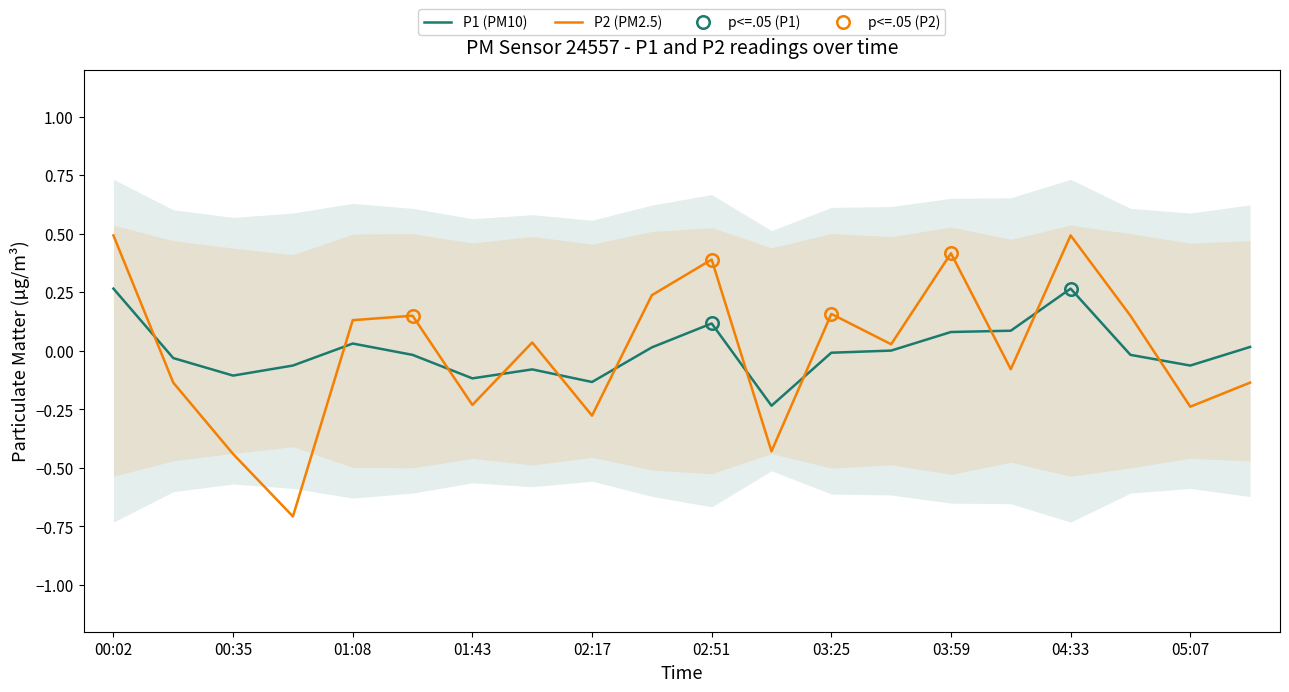

Is this an area chart (filled region under the line)?

No